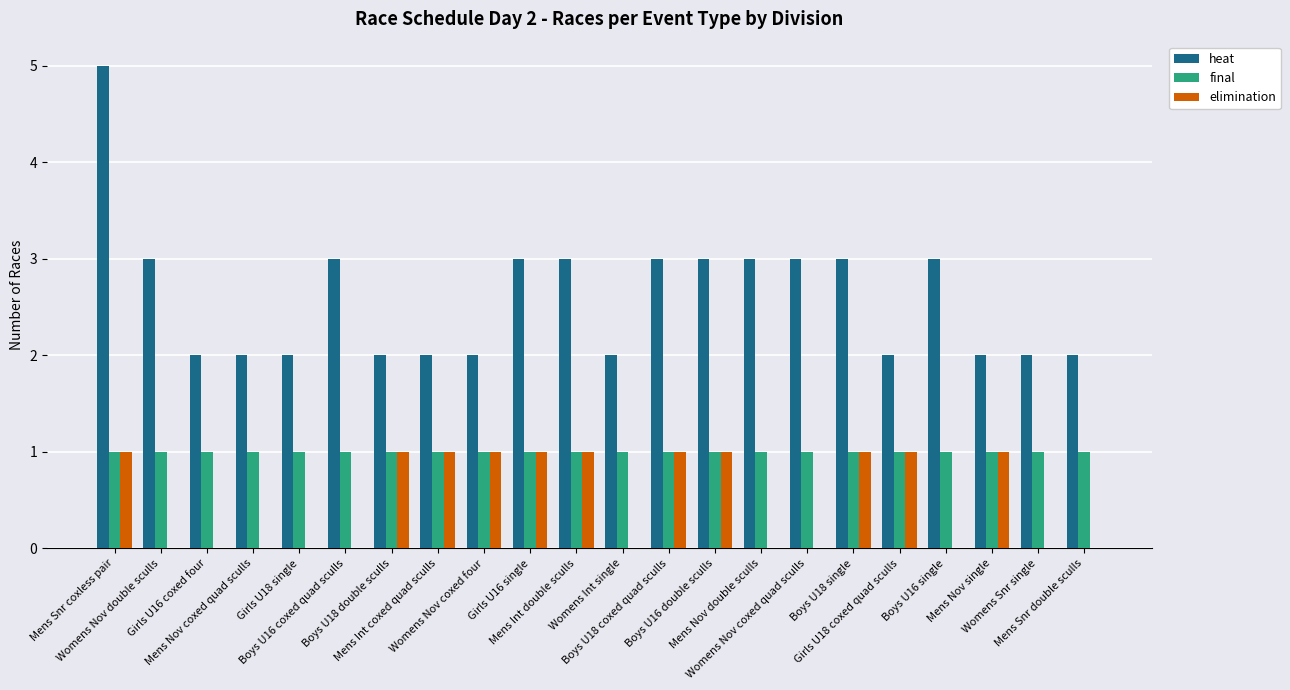

What is the maximum value shown in the chart?

5